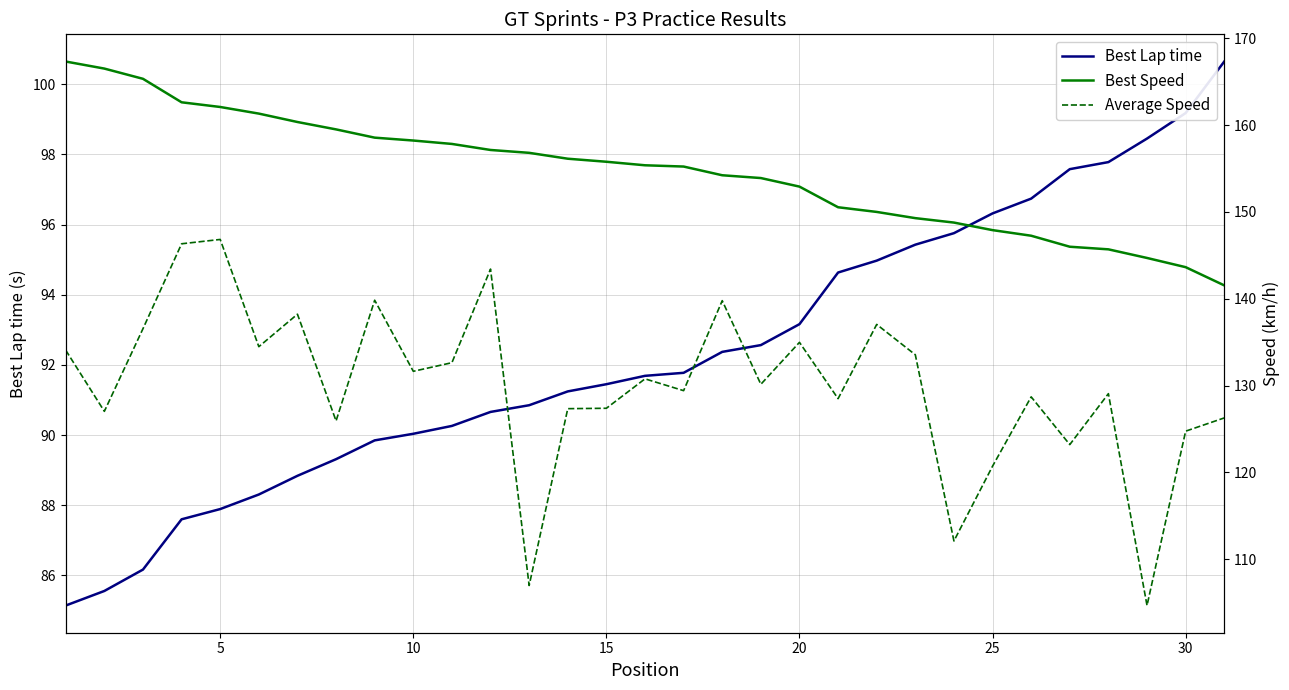

List the series in order of their peak value, lowest first.

Best Lap time, Average Speed, Best Speed